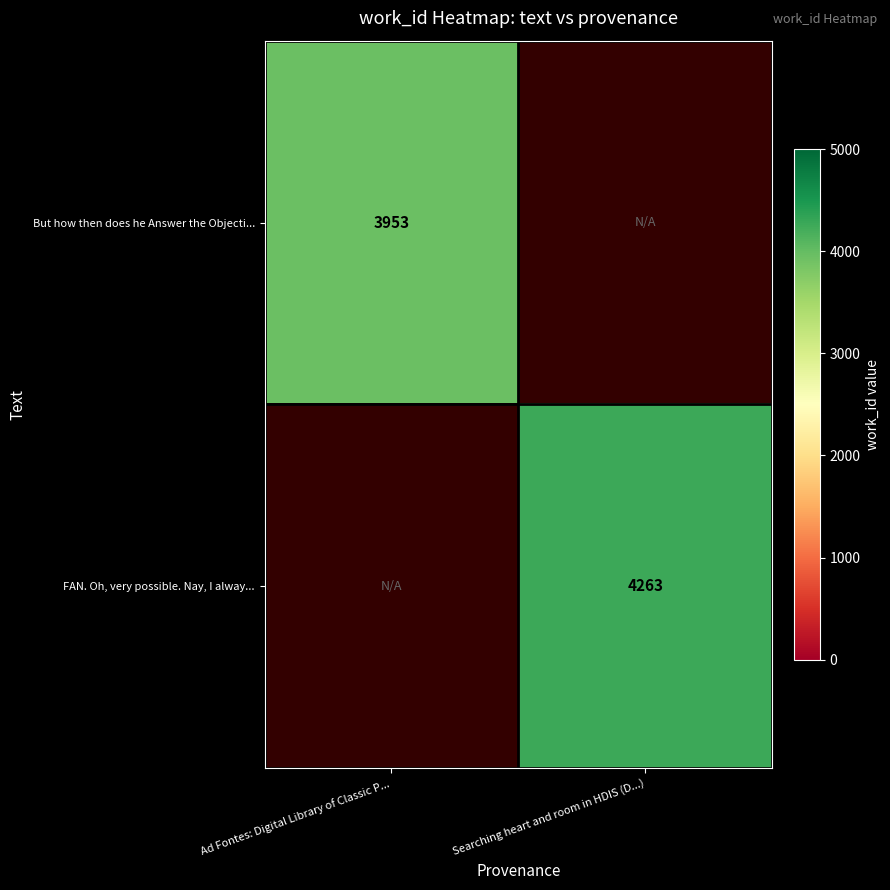

At how many categories does at least one series exceed 4261?

1